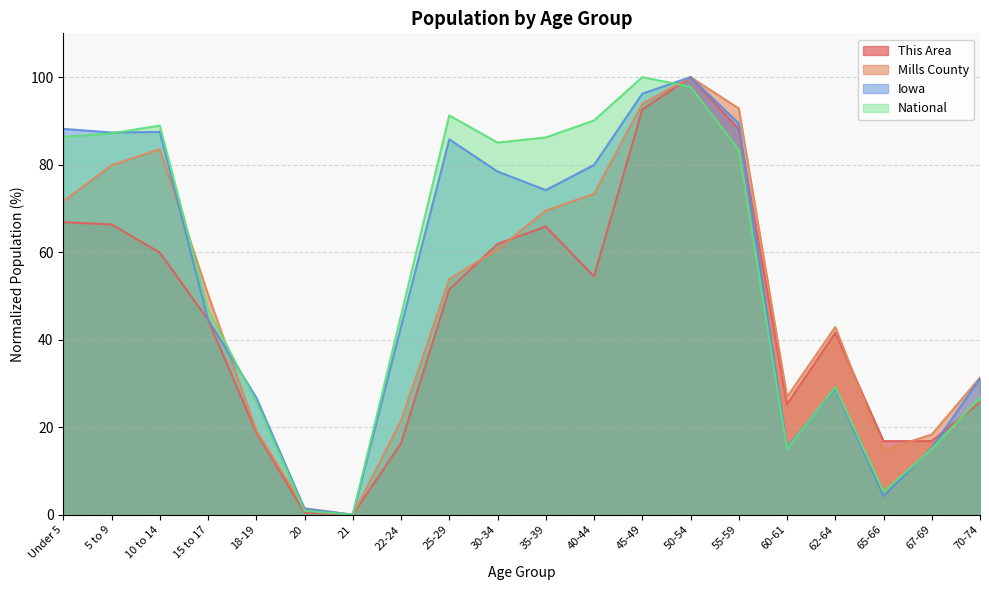

In National, how many points are higher than both neighbors (excluding endpoints)?

4